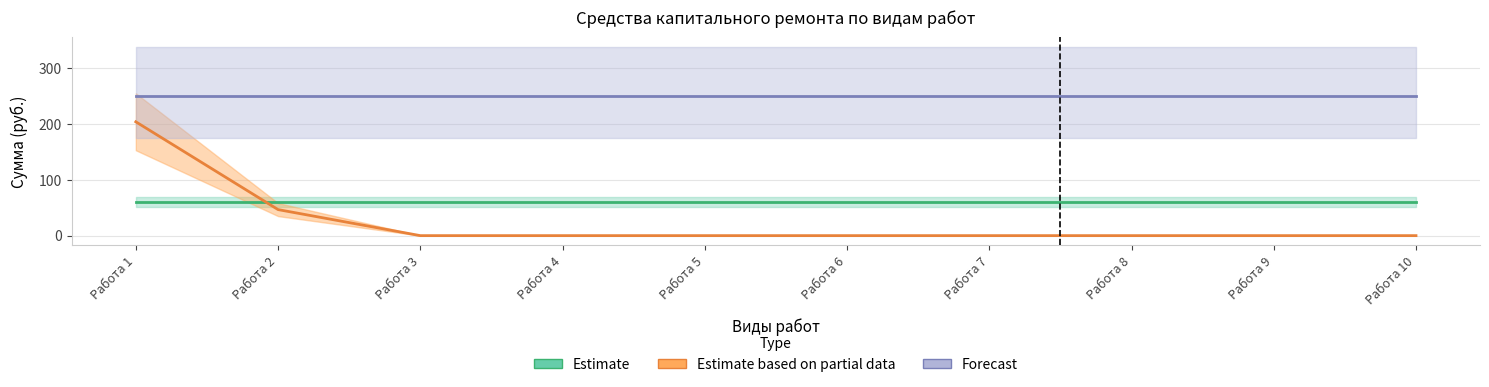

List the labels in order of Forecast value, smallest first.

Работа 1, Работа 2, Работа 3, Работа 4, Работа 5, Работа 6, Работа 7, Работа 8, Работа 9, Работа 10